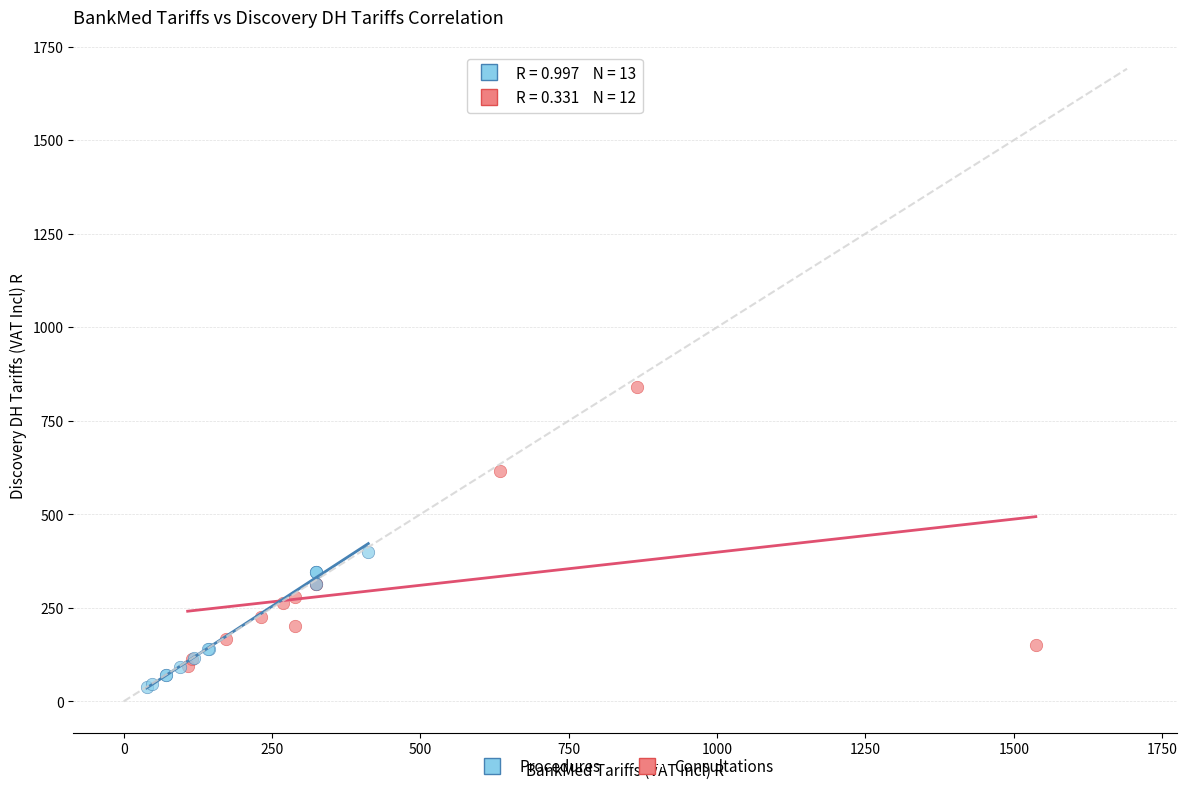

Which series reaches the maximum Y coordinate?

Consultations